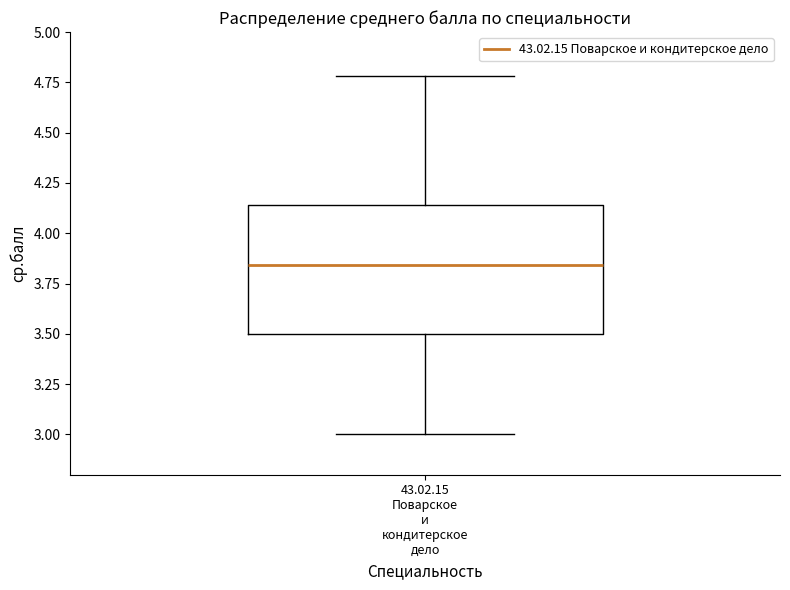

Where does the median line of the box for 43.02.15 Поварское и кондитерское дело sit on the y-axis? The values are not printed on the chart, so give them approximately, as read against the axis.

3.85